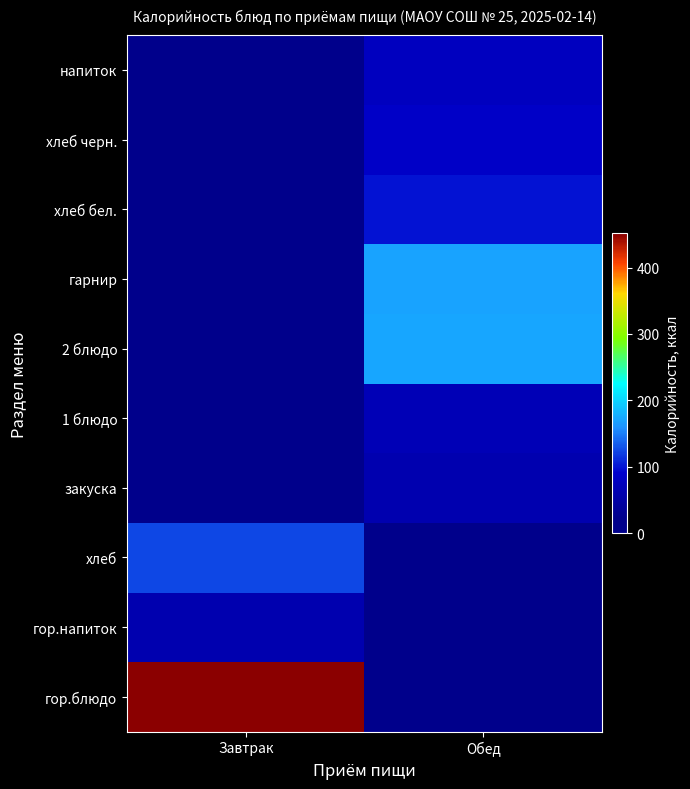

At which category does the chart reach its peak across all series?

Завтрак